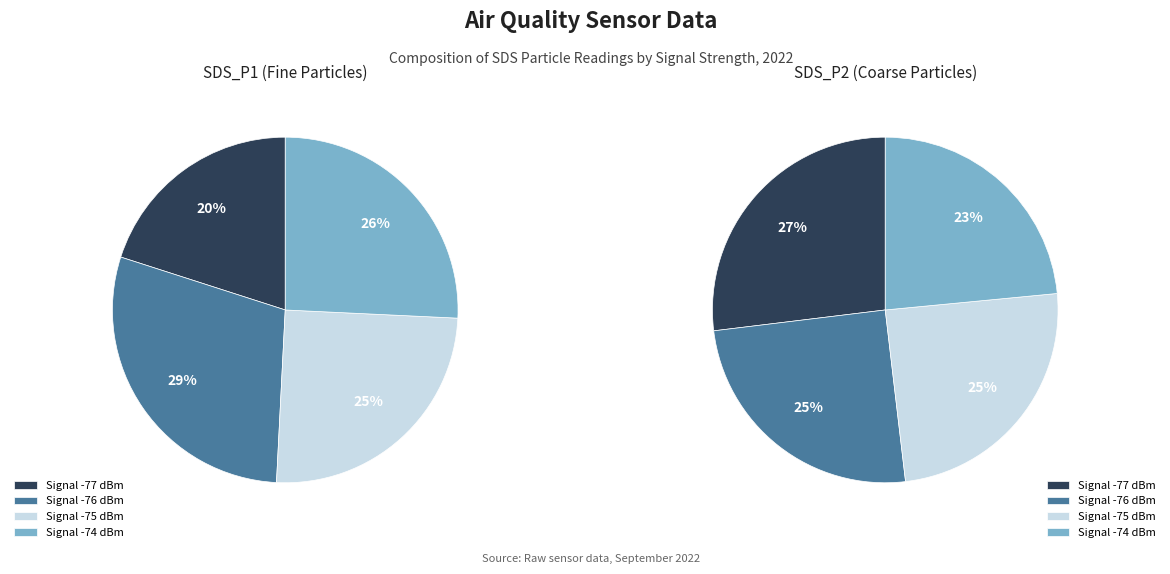

Do 39 and 36 together represent more than half of the pie?

No